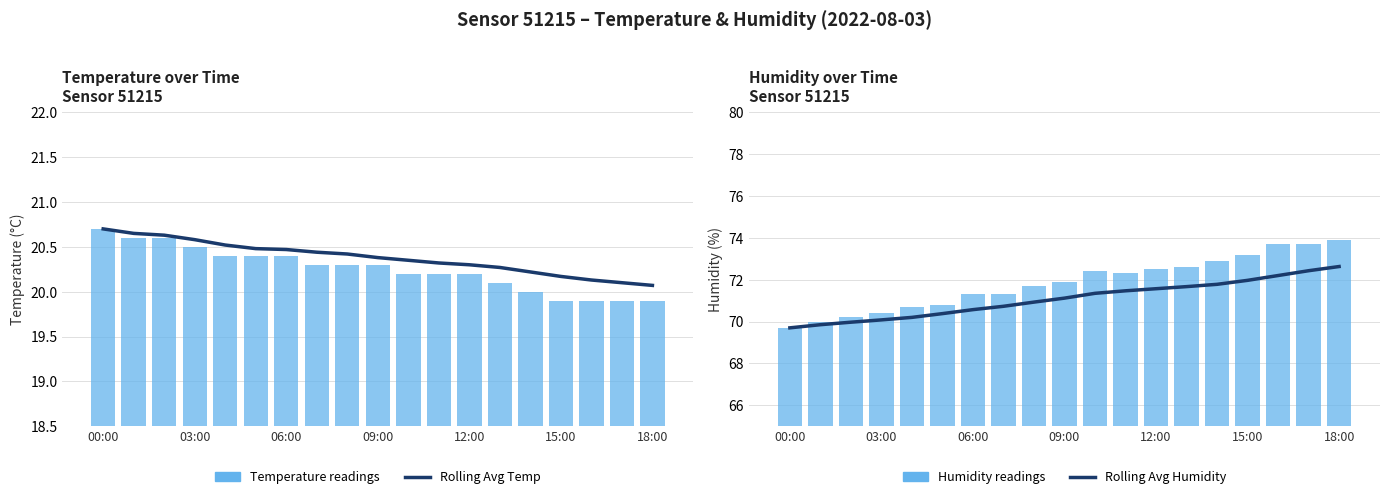

What is the difference between the highest and lowest values at 7?

51.0